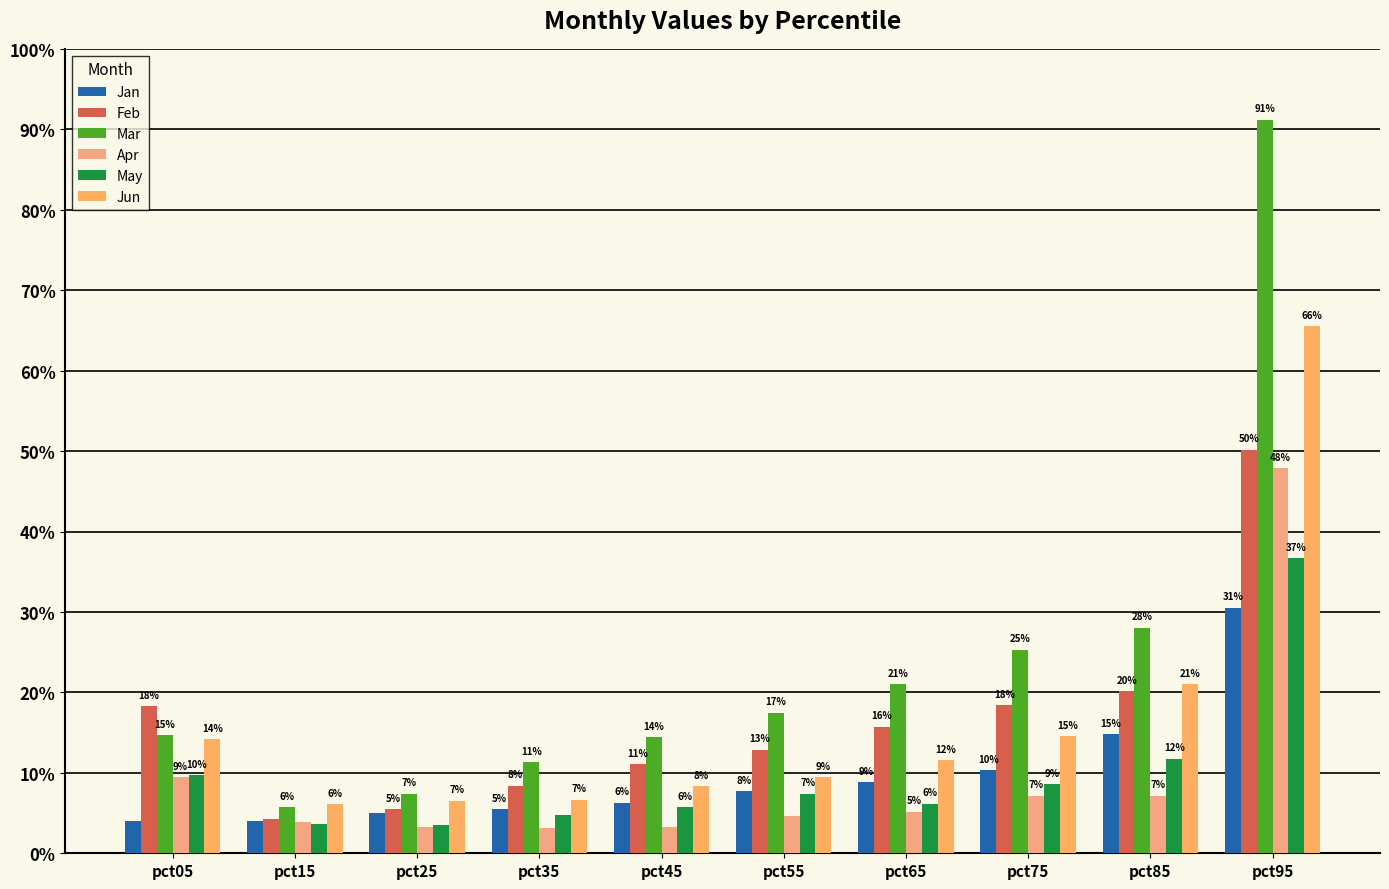

Are the bars horizontal?

No